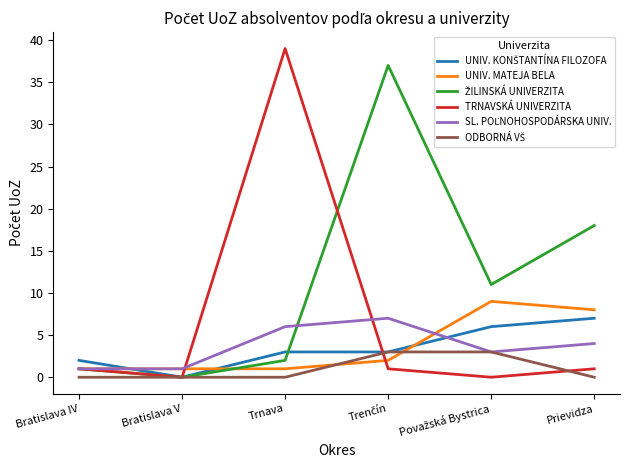

Which series has the widest spread of values?

TRNAVSKÁ UNIVERZITA